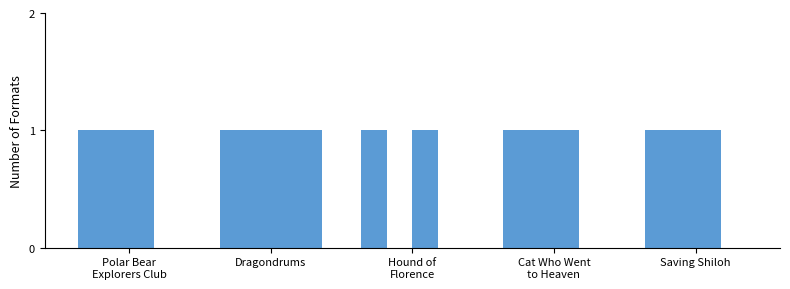

Is it true that Hardcover equals 2 at Saving Shiloh?

False